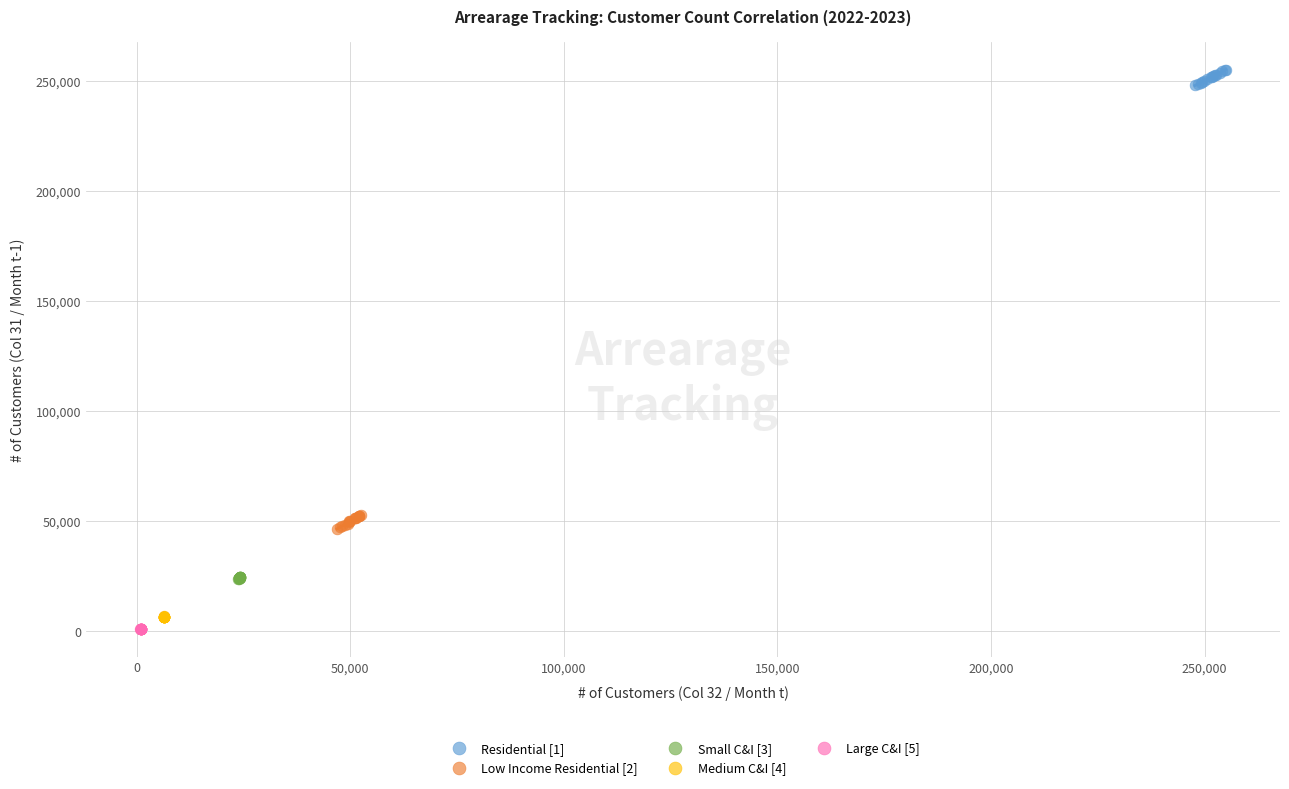

Which series contains the highest Y value?

Residential [1]